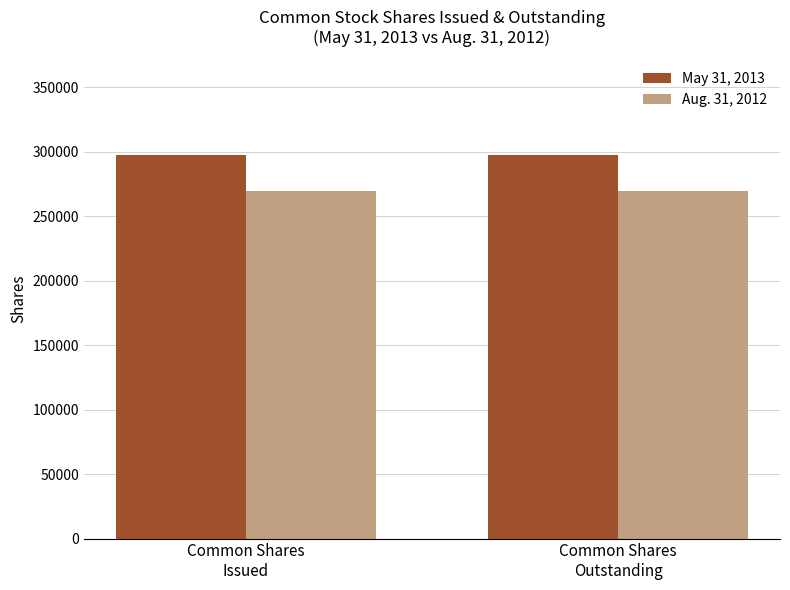

What is the maximum value shown in the chart?

297337